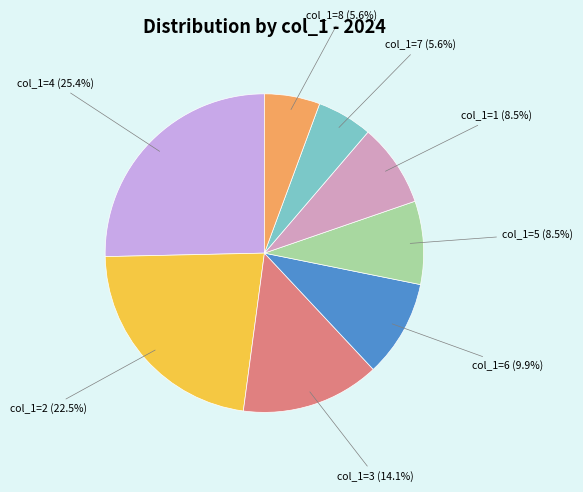

How many slices are in this pie chart?

8